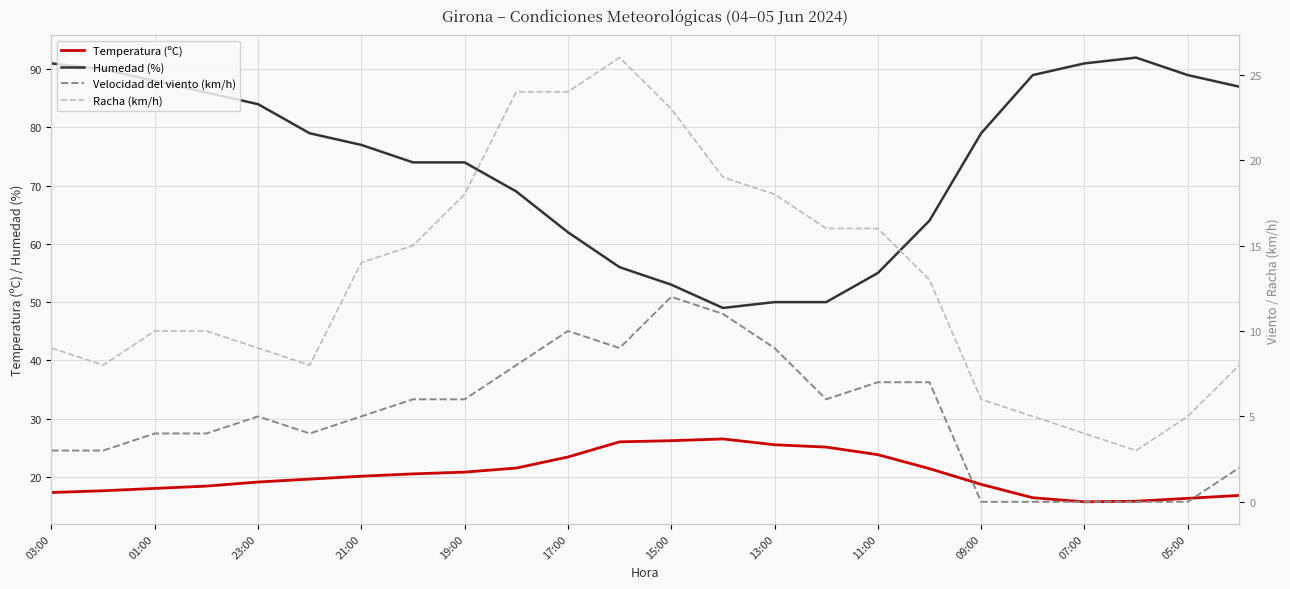

How many interior local peaks does the Humedad (%) series have?

1